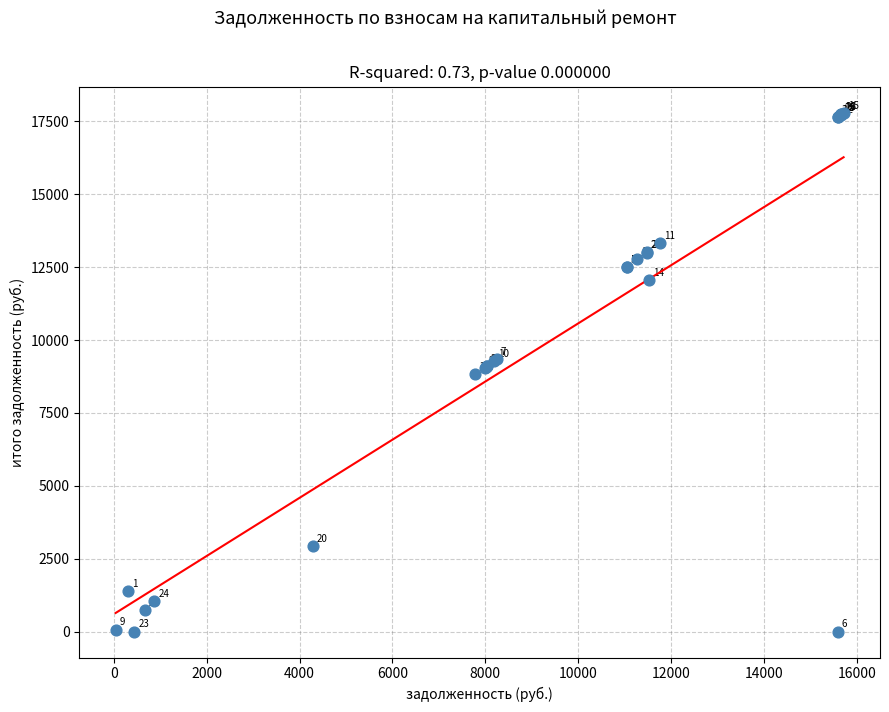

What Y value in the scatter plot is closest to 8899?

8844.0